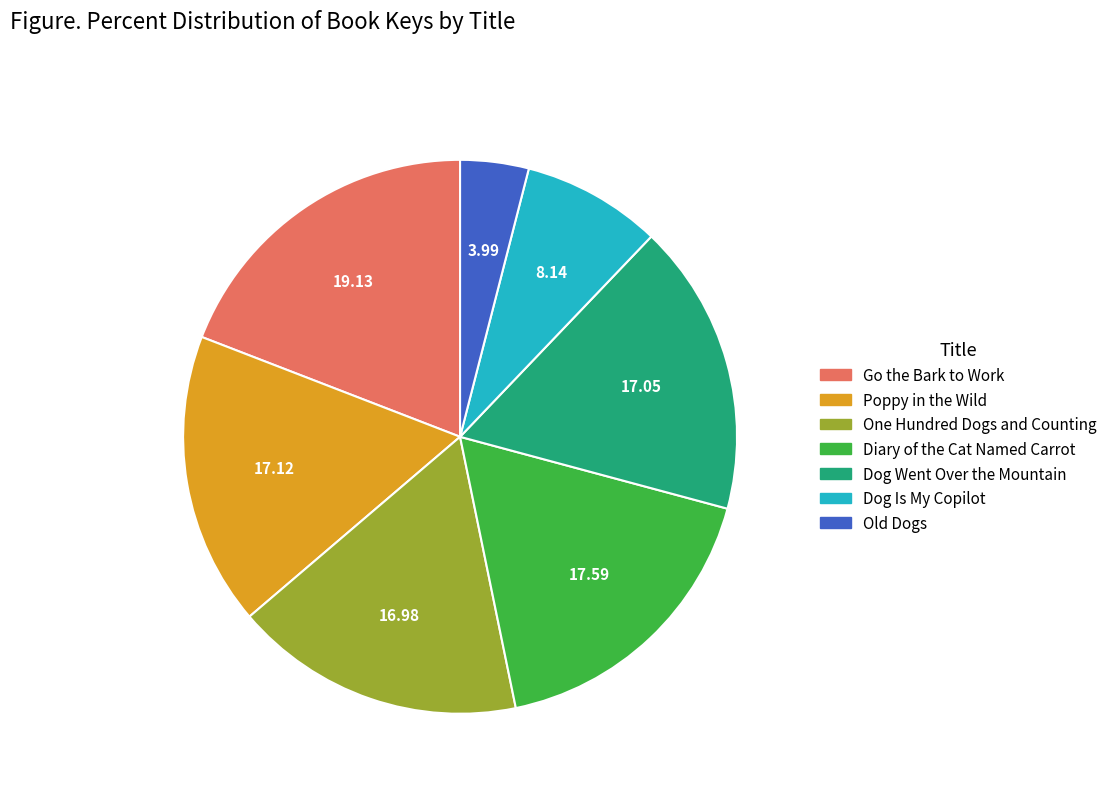

Approximately how many times larger is the value at One Hundred Dogs and Counting compared to Dog Went Over the Mountain?

1.0